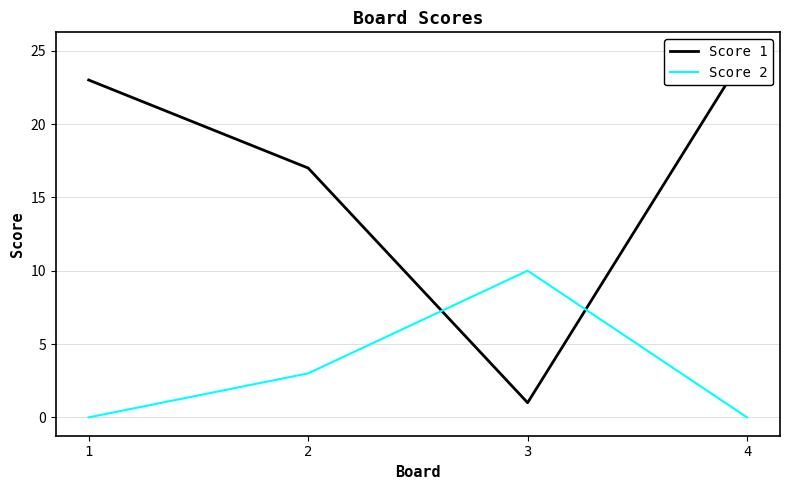

At which category is the sum across all series the highest?

4